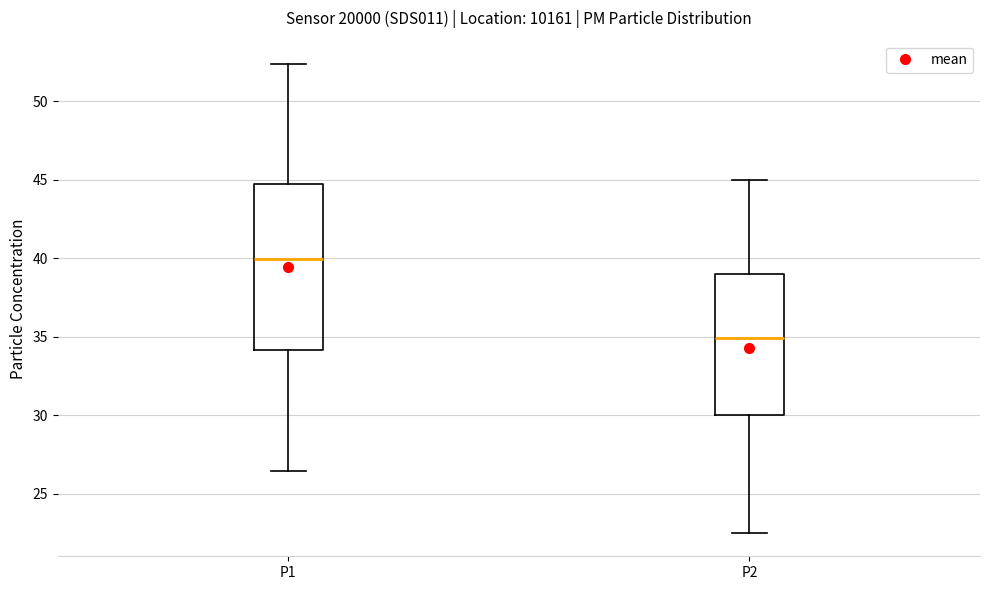

Reading left to right, read every box against the y-axis: the position of its median line, the range the box covers, and the ends of its whiskers. The values are not printed on the chart, so give them approximately, as read against the axis.

P1: median 40.0, box 34.0 to 45.0, whiskers 26.5 to 52.5
P2: median 35.0, box 30.0 to 39.0, whiskers 22.5 to 45.0